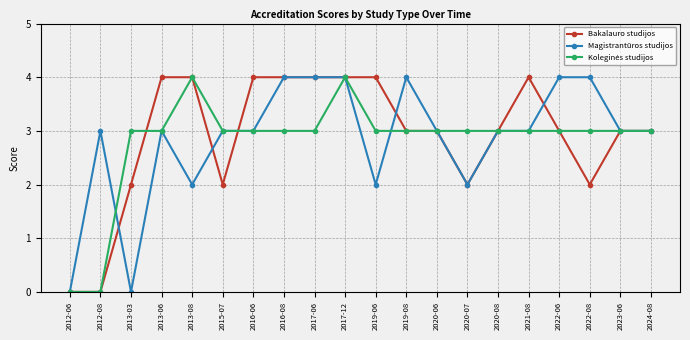

At which category does Magistrantūros studijos reach its first local peak?

2012-08